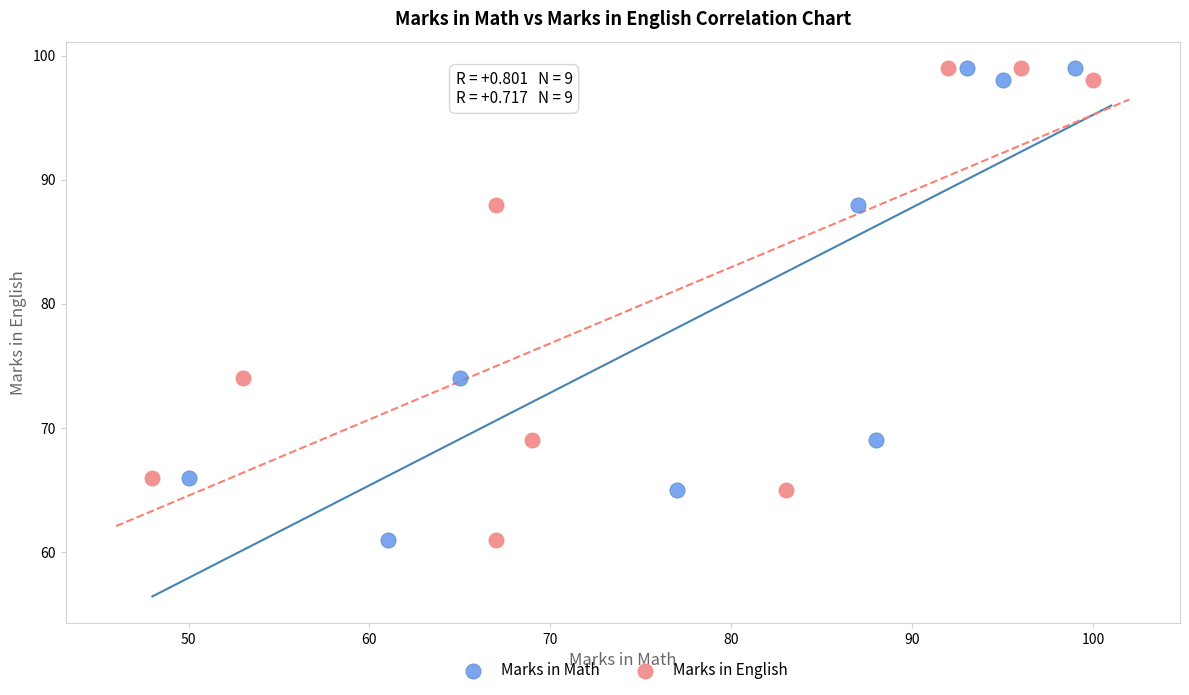

What are all the series names shown in the legend?

Marks in Math, Marks in English